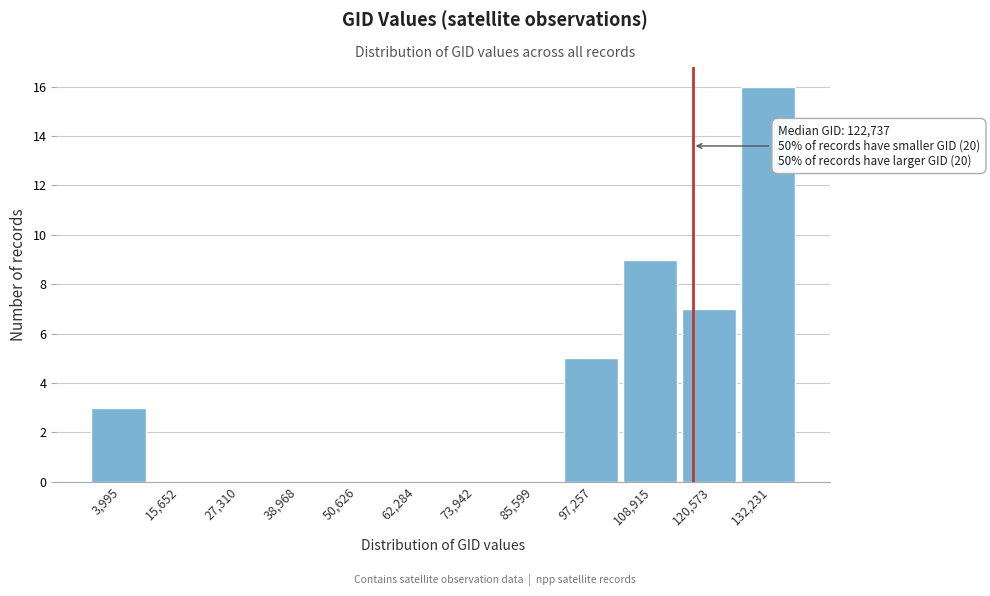

Reading right to left, list all the values displayed in this chart.

132,231=16	120,573=7	108,915=9	97,257=5	85,599=0	73,942=0	62,284=0	50,626=0	38,968=0	27,310=0	15,652=0	3,995=3